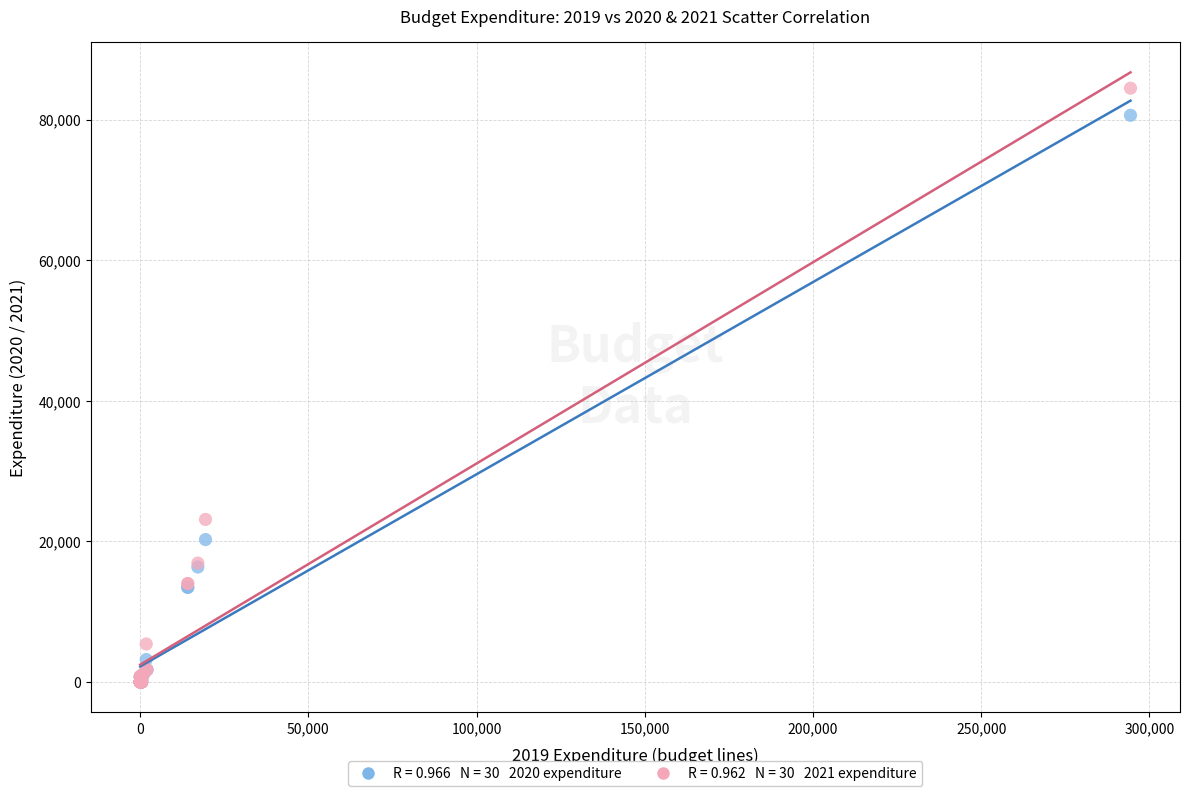

Across all series, what Y value is closest to 42242?

23128.4